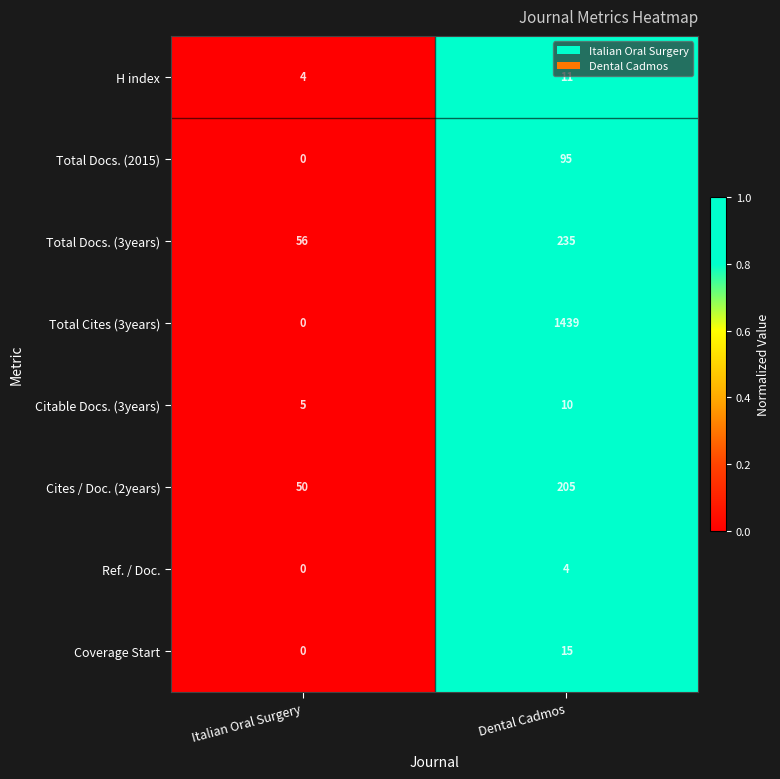

Reading right to left, what are all the values shown in this chart?

H index: Dental Cadmos=11	Italian Oral Surgery=4
Total Docs. (2015): Dental Cadmos=95	Italian Oral Surgery=0
Total Docs. (3years): Dental Cadmos=235	Italian Oral Surgery=56
Total Cites (3years): Dental Cadmos=1439	Italian Oral Surgery=0
Citable Docs. (3years): Dental Cadmos=10	Italian Oral Surgery=5
Cites / Doc. (2years): Dental Cadmos=205	Italian Oral Surgery=50
Ref. / Doc.: Dental Cadmos=4	Italian Oral Surgery=0
Coverage Start: Dental Cadmos=15	Italian Oral Surgery=0